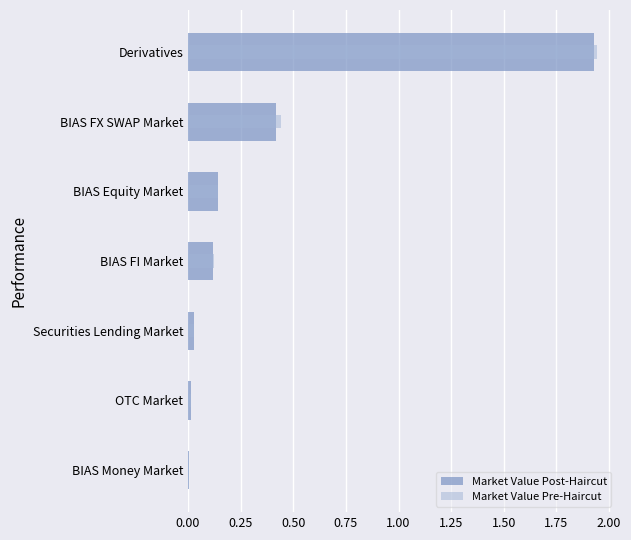

At how many categories does at least one series exceed 0?

7